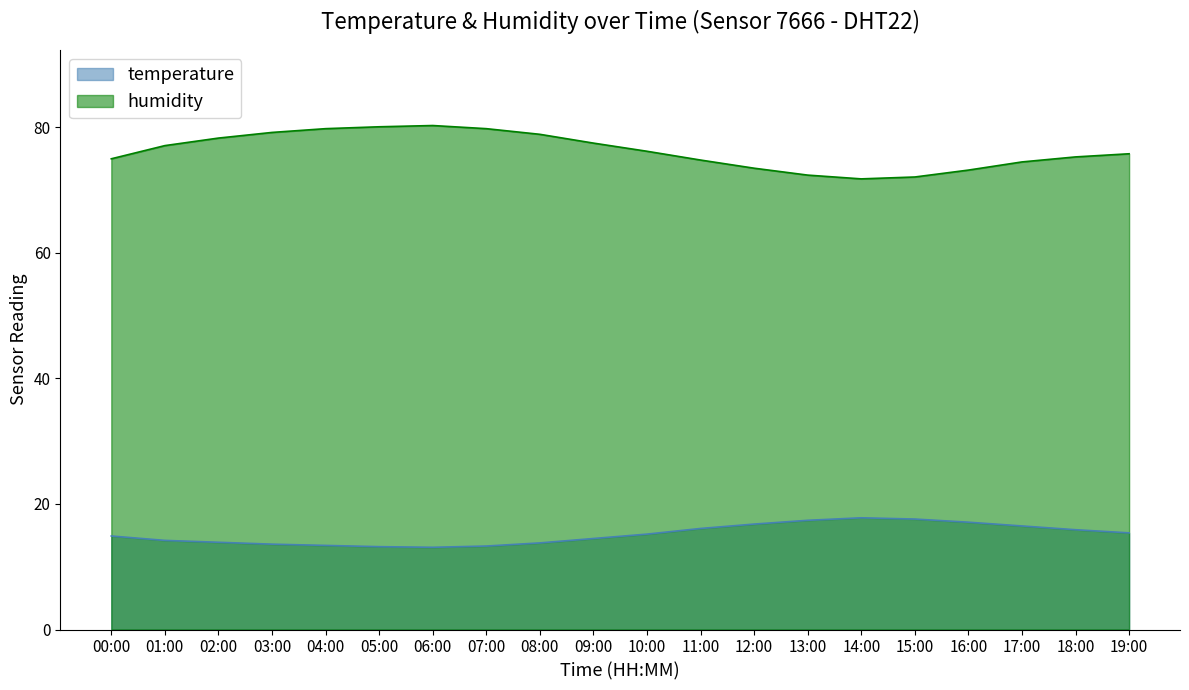

At which category does humidity reach its first local peak?

06:00